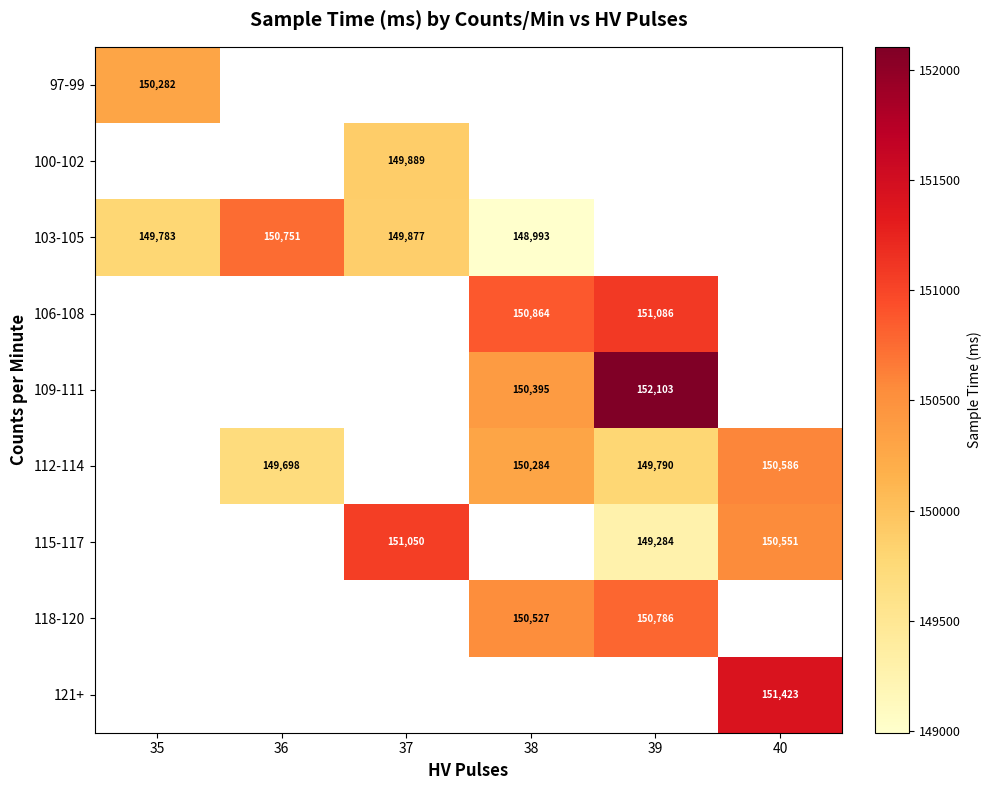

The 115-117 series shows 254210 at 39. True or false?

False